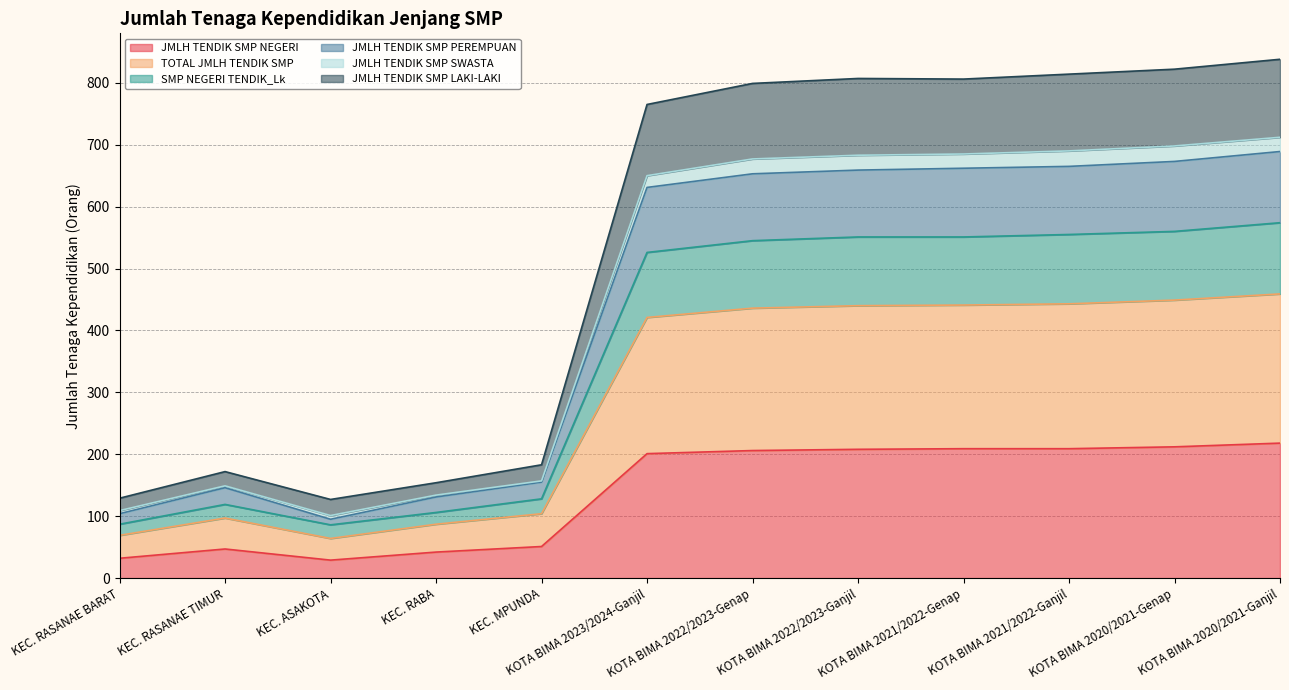

What position from the left is KOTA BIMA 2021/2022-Ganjil?

10